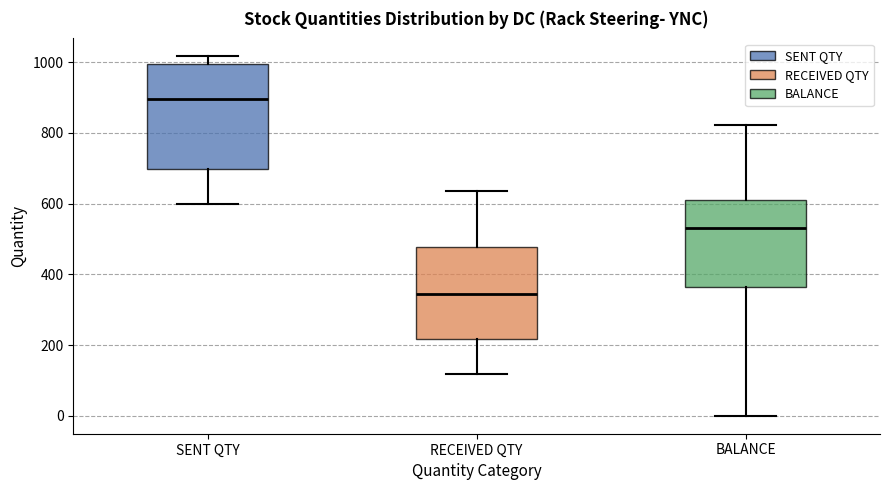

Which box's median line is the highest?

SENT QTY